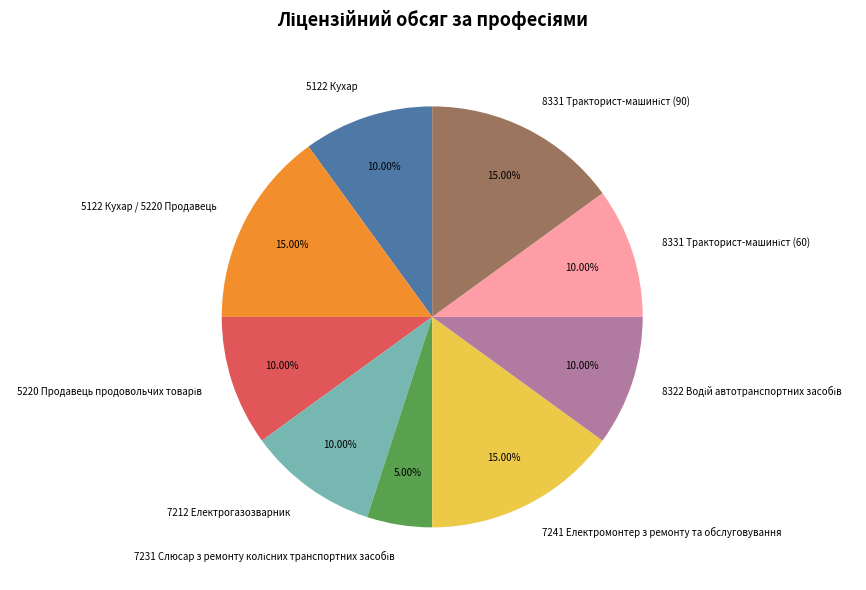

To the nearest percent, what is the average slice percentage?

11%